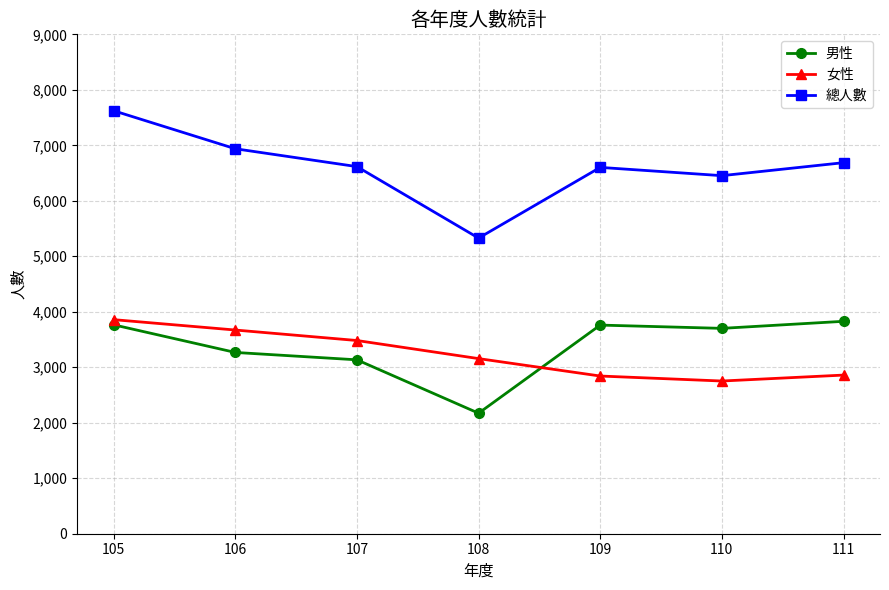

What value does the 男性 series have at 108, to the nearest 100?

2200